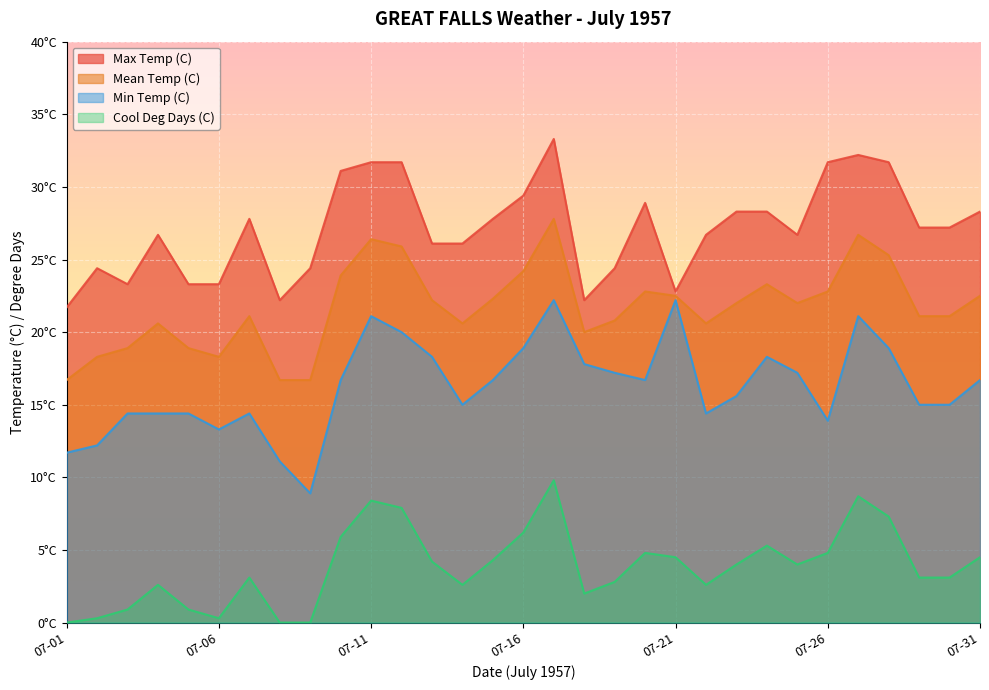

Does the chart display data point markers on the line(s)?

No